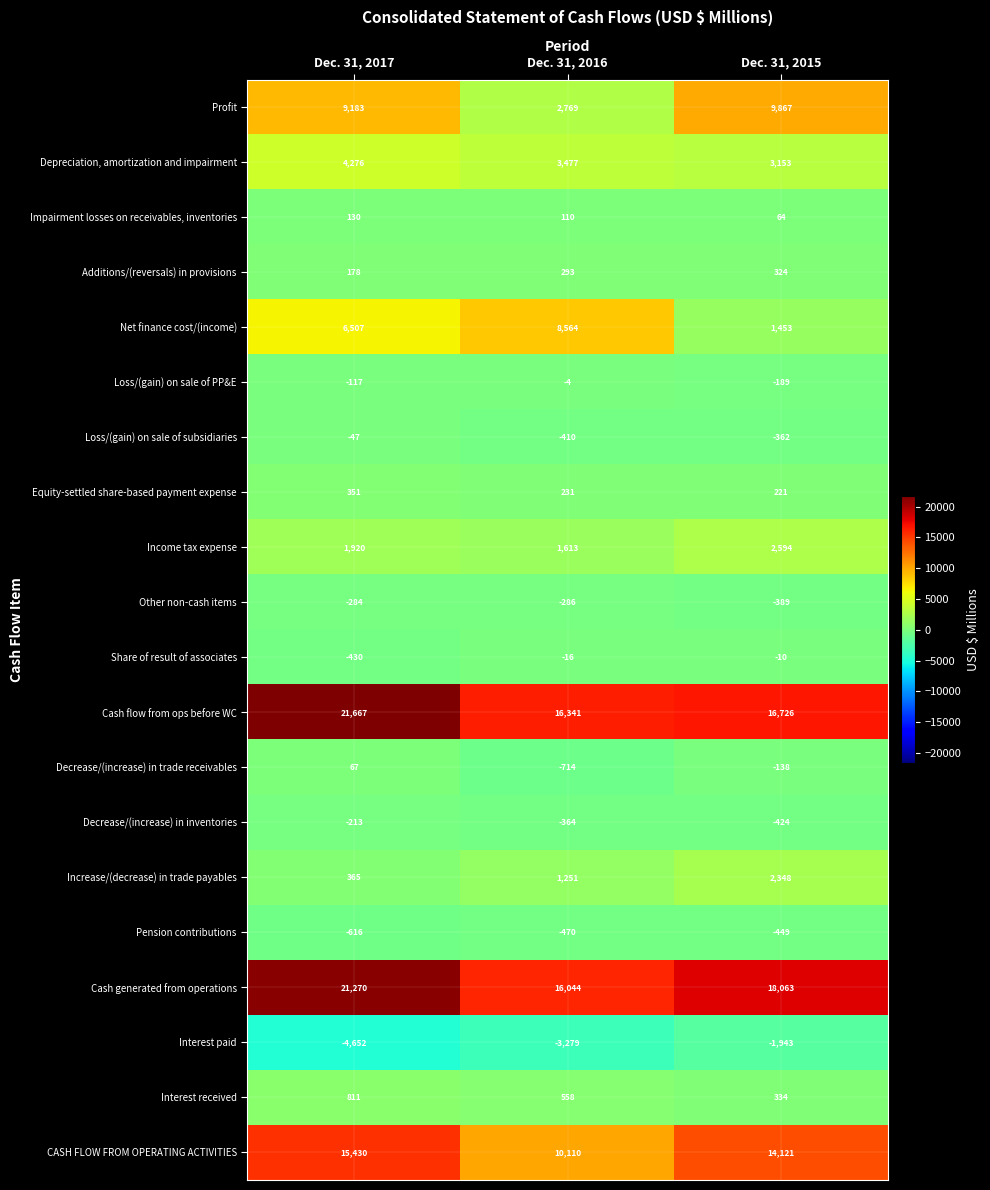

Where is Income tax expense nearest to the value 2103?

Dec. 31, 2017